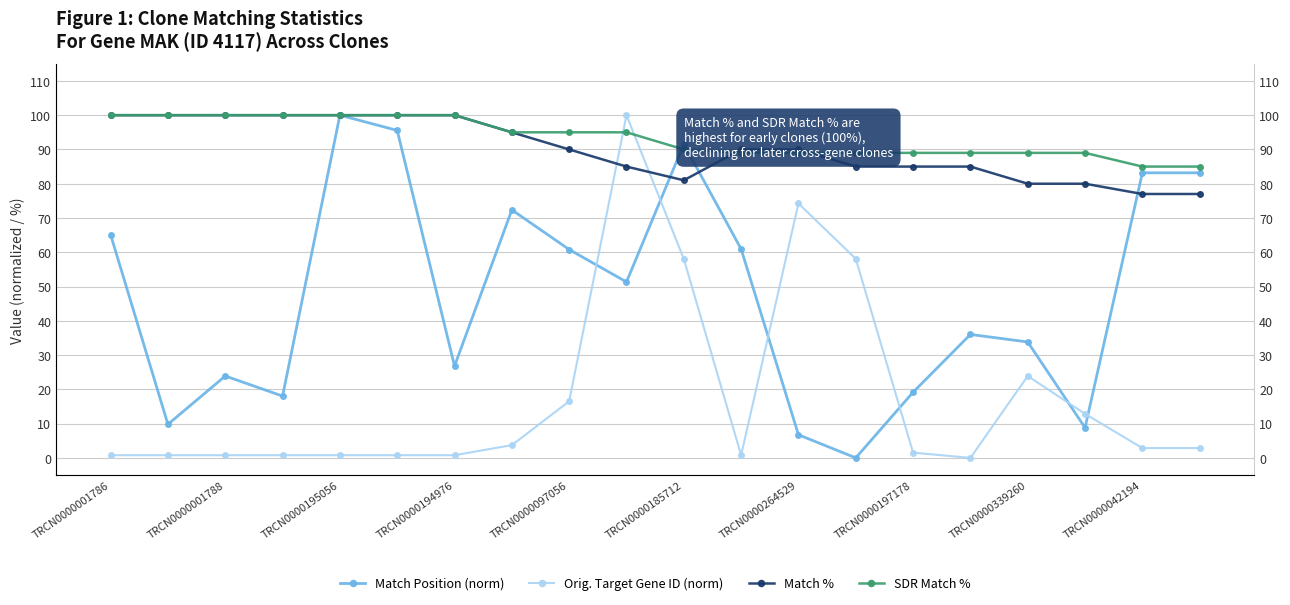

At which category does Match Position (norm) reach its first local valley?

TRCN0000001788